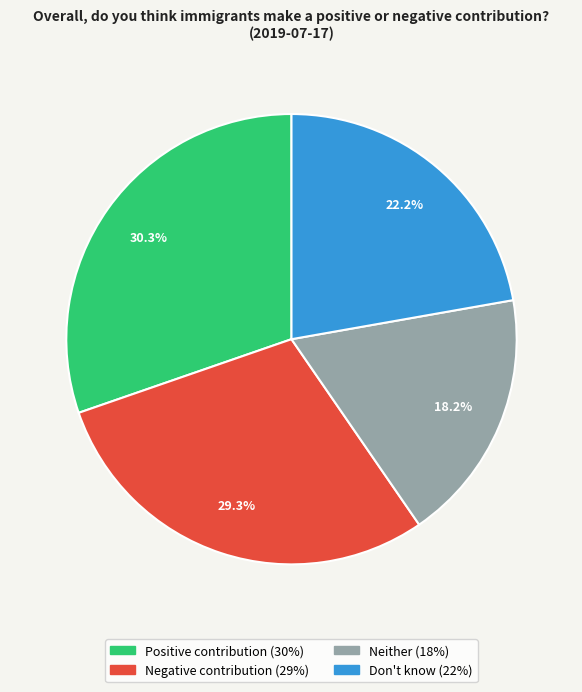

Which category has the smallest portion of the pie?

Neither